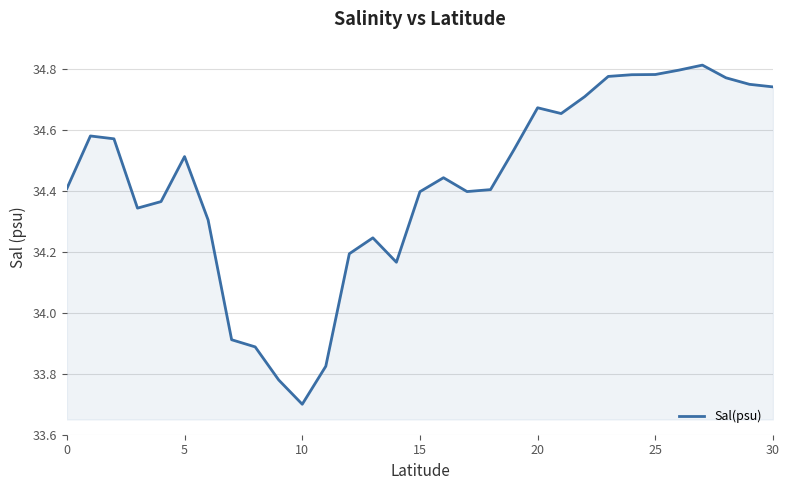

What is the minimum value shown in the chart?

33.7